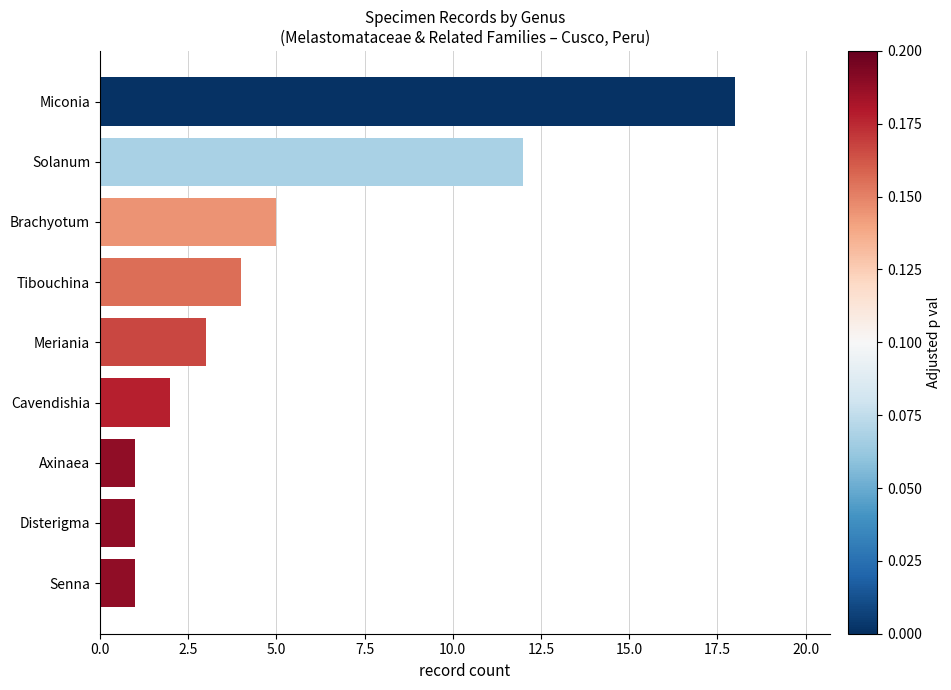

What is the sum of the values at Tibouchina and Cavendishia?

6